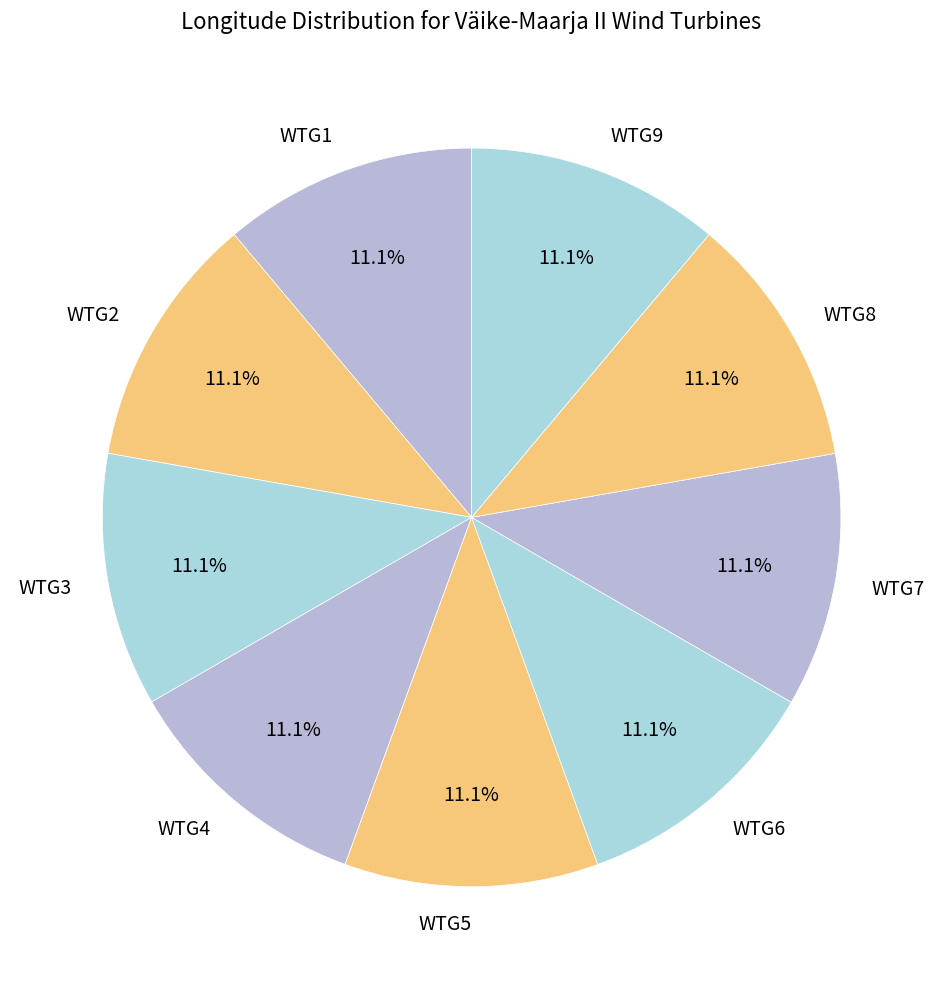

What percentage is the WTG4 slice, to the nearest percent?

11%